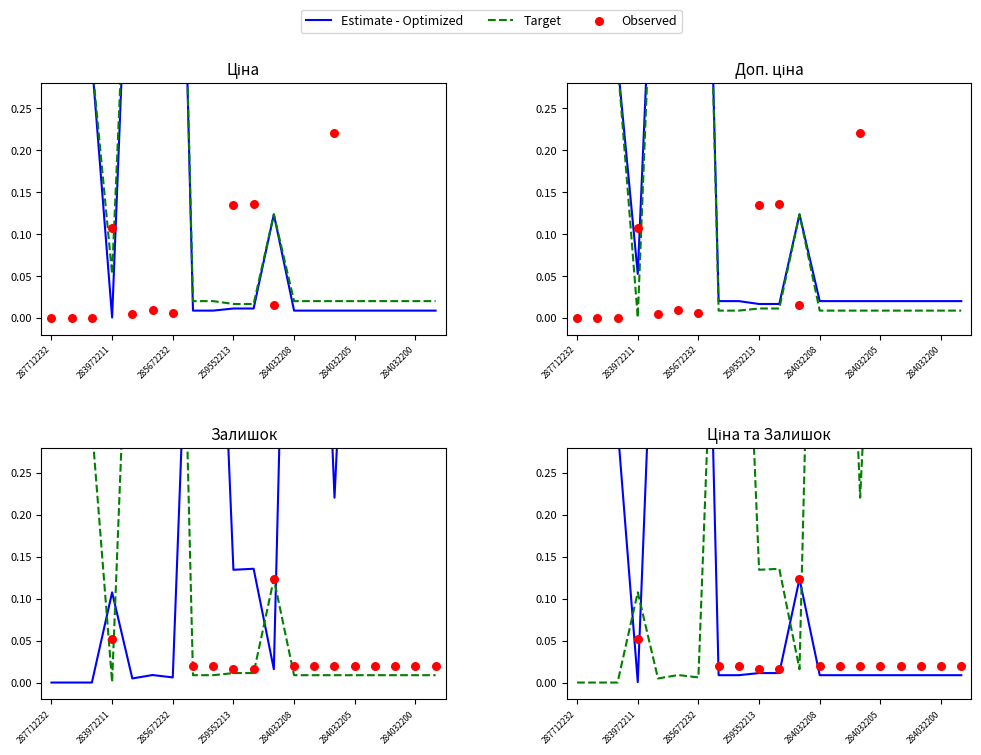

Which series has the largest Y range (max minus min)?

Target